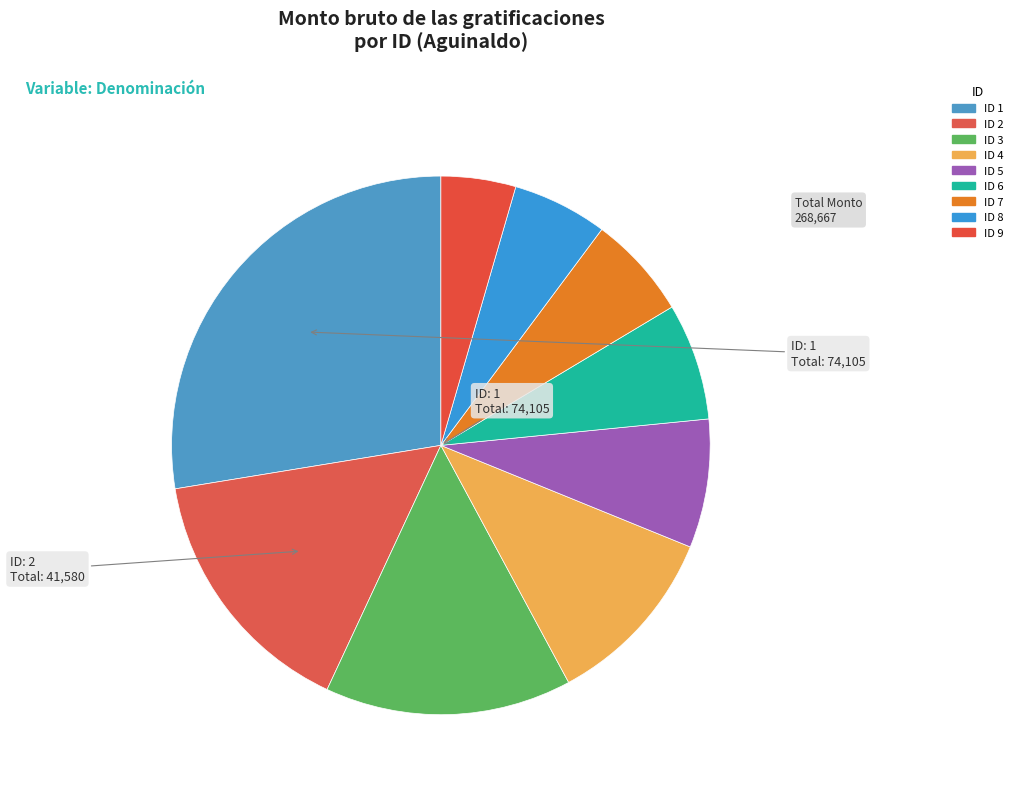

How many slices are in this pie chart?

9